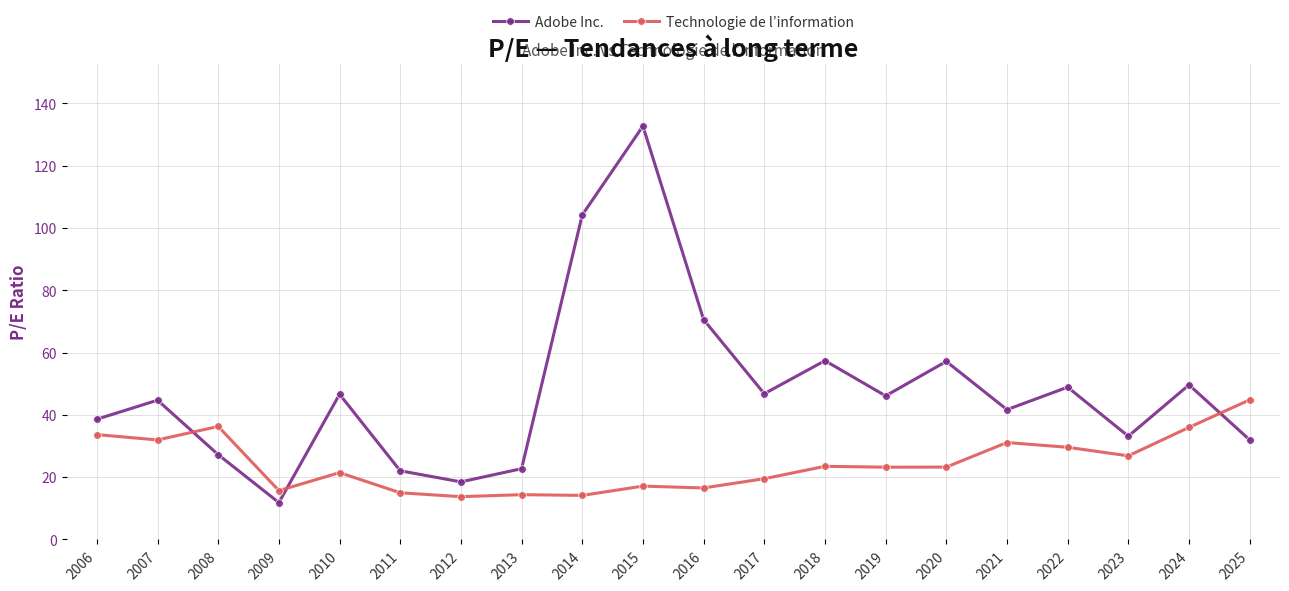

True or false: Technologie de l’information and Adobe Inc. intersect in this chart.

True